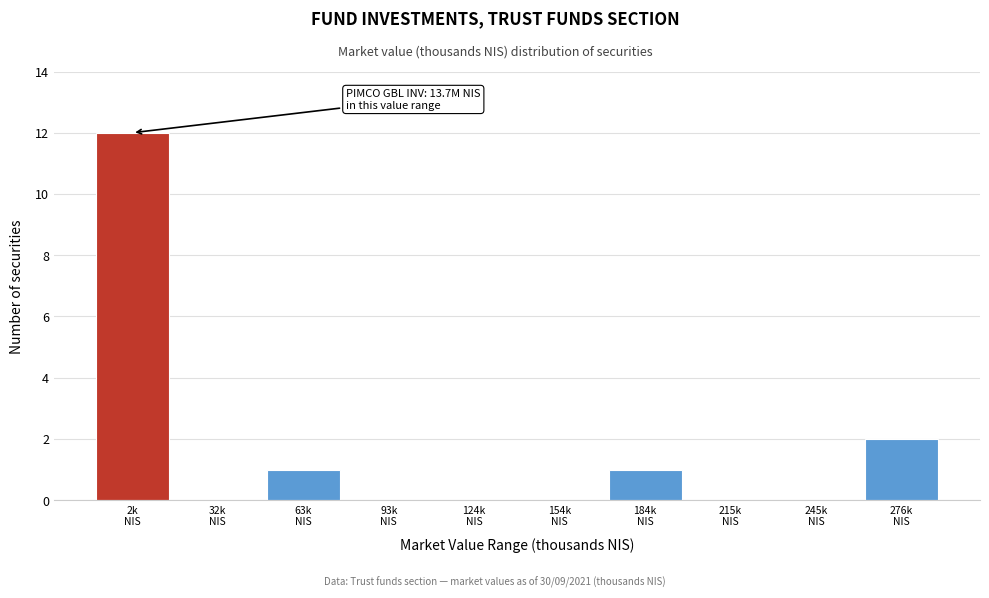

What is the greatest value displayed?

12